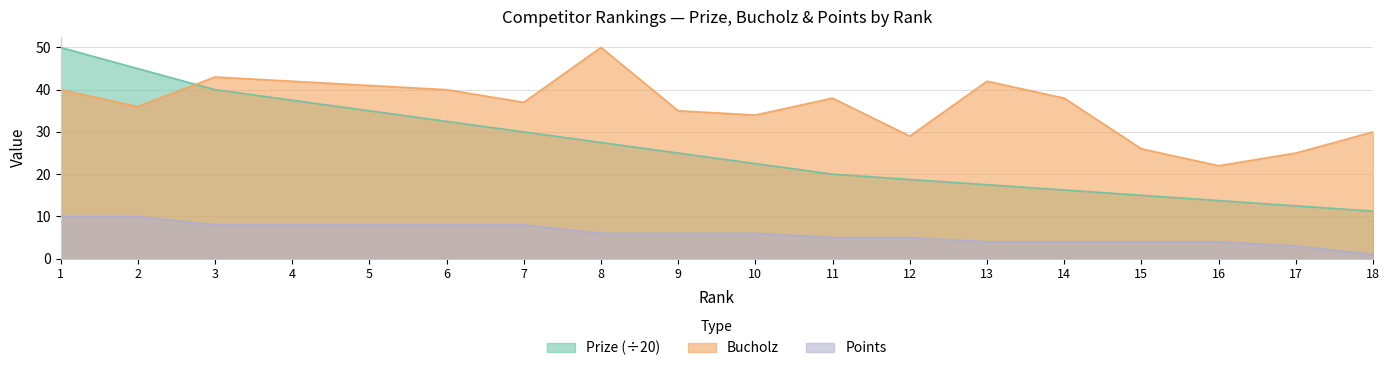

True or false: Prize and Points cross at least once.

False